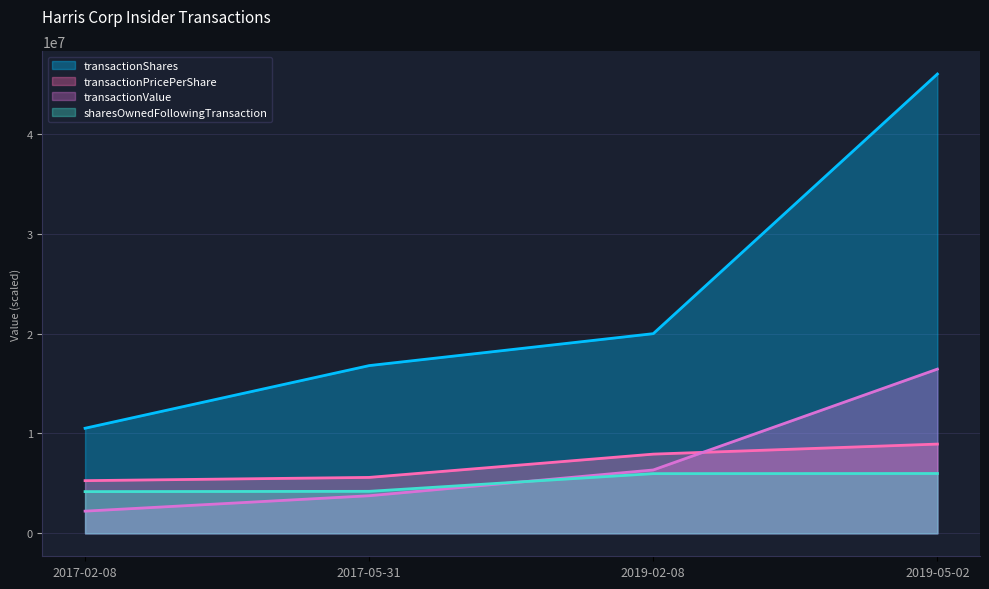

What is the minimum value shown in the chart?

2220925